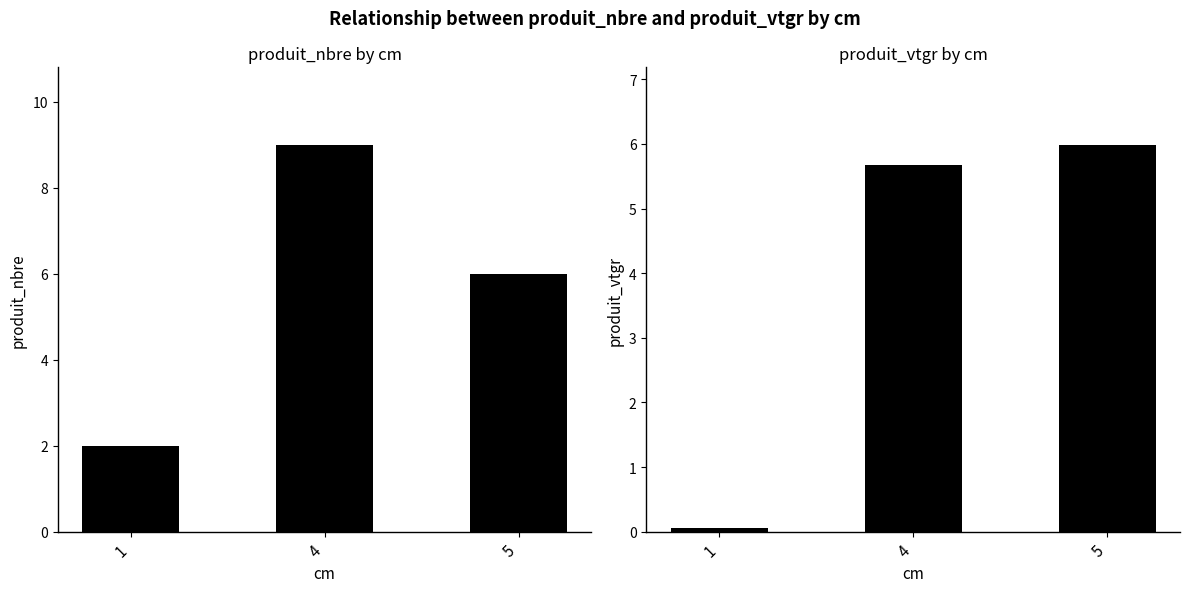

What is the value of the produit_vtgr bar at the 2nd from the left?

5.7